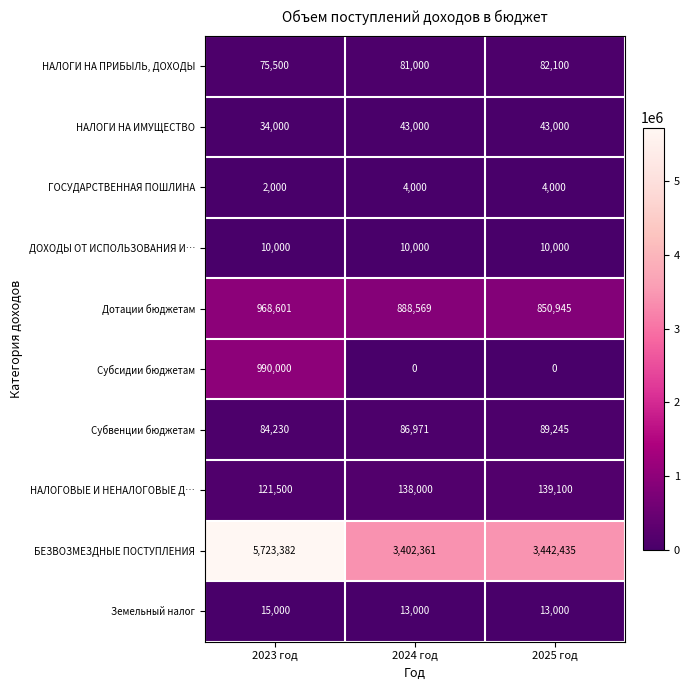

At 2025 год, list the series in order from smallest to largest.

Субсидии бюджетам, ГОСУДАРСТВЕННАЯ ПОШЛИНА, ДОХОДЫ ОТ ИСПОЛЬЗОВАНИЯ И…, Земельный налог, НАЛОГИ НА ИМУЩЕСТВО, НАЛОГИ НА ПРИБЫЛЬ, ДОХОДЫ, Субвенции бюджетам, НАЛОГОВЫЕ И НЕНАЛОГОВЫЕ Д…, Дотации бюджетам, БЕЗВОЗМЕЗДНЫЕ ПОСТУПЛЕНИЯ